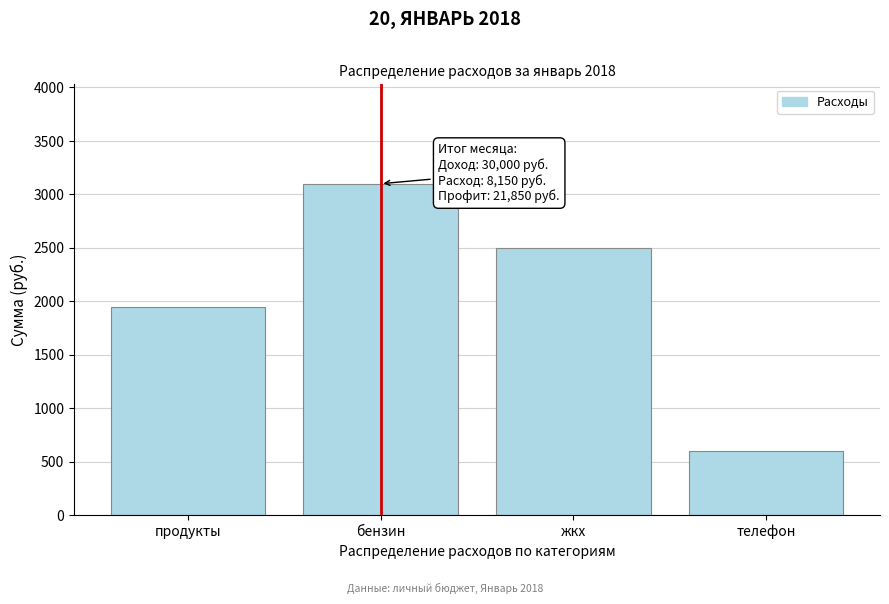

Reading left to right, list all the values displayed in this chart.

1950	3100	2500	600